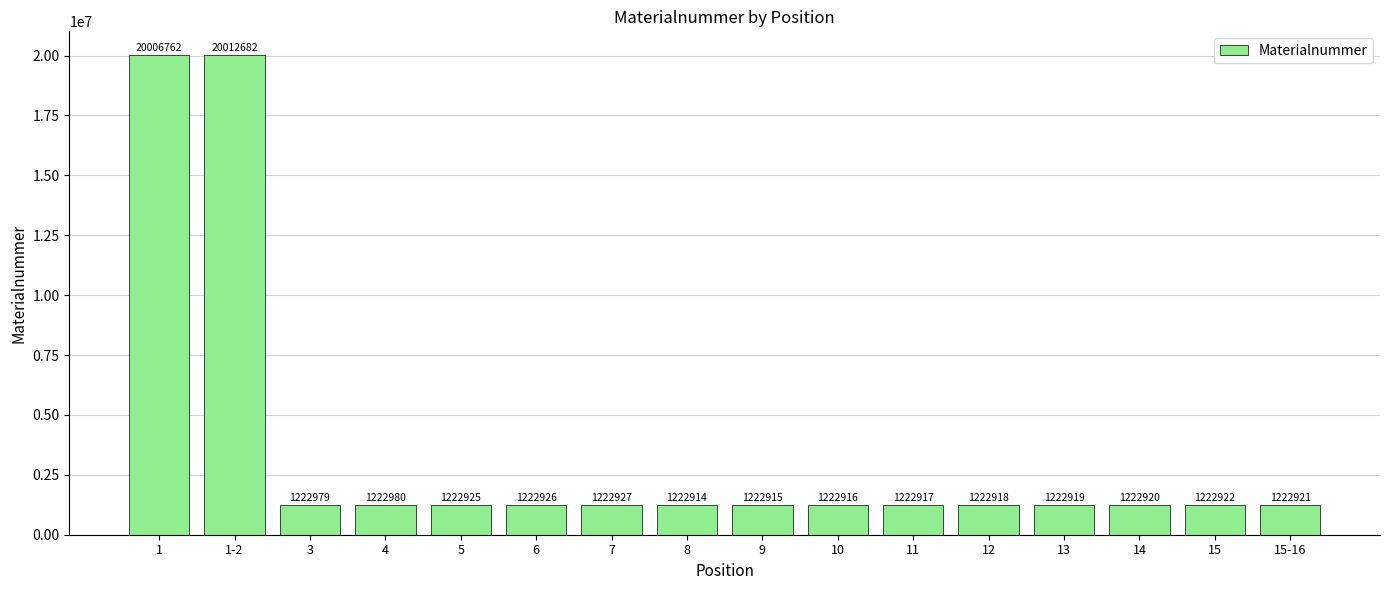

Read the value at 12.

1222918